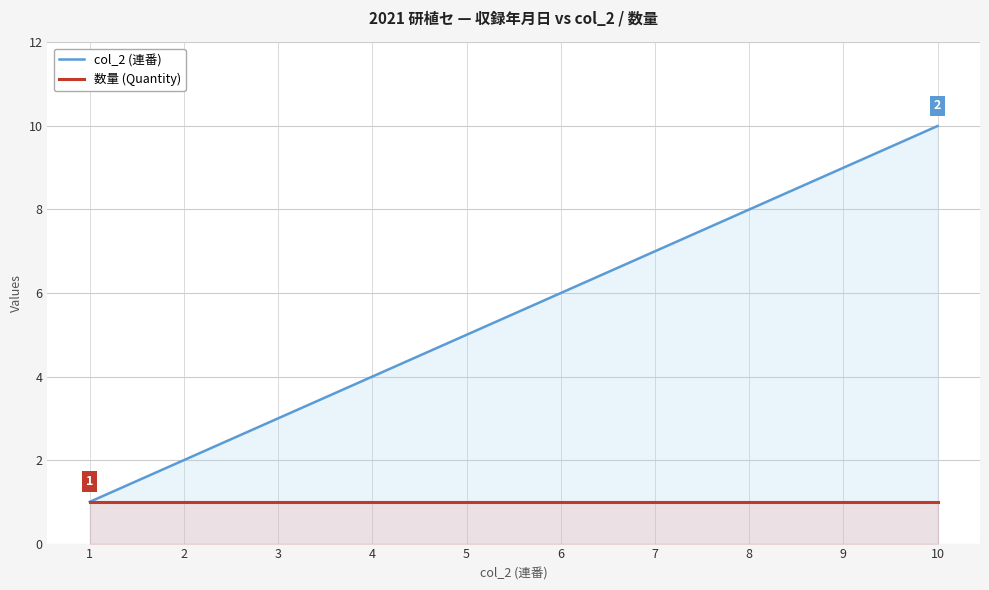

What is the spread (max minus min) of values at 10?

9